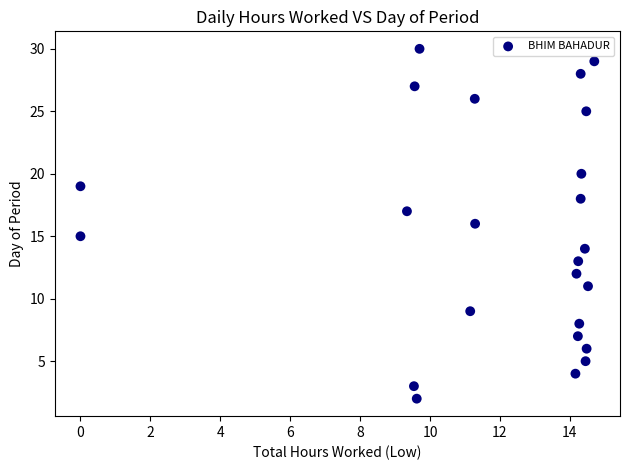

What is the range of Y values (max minus min)?

28